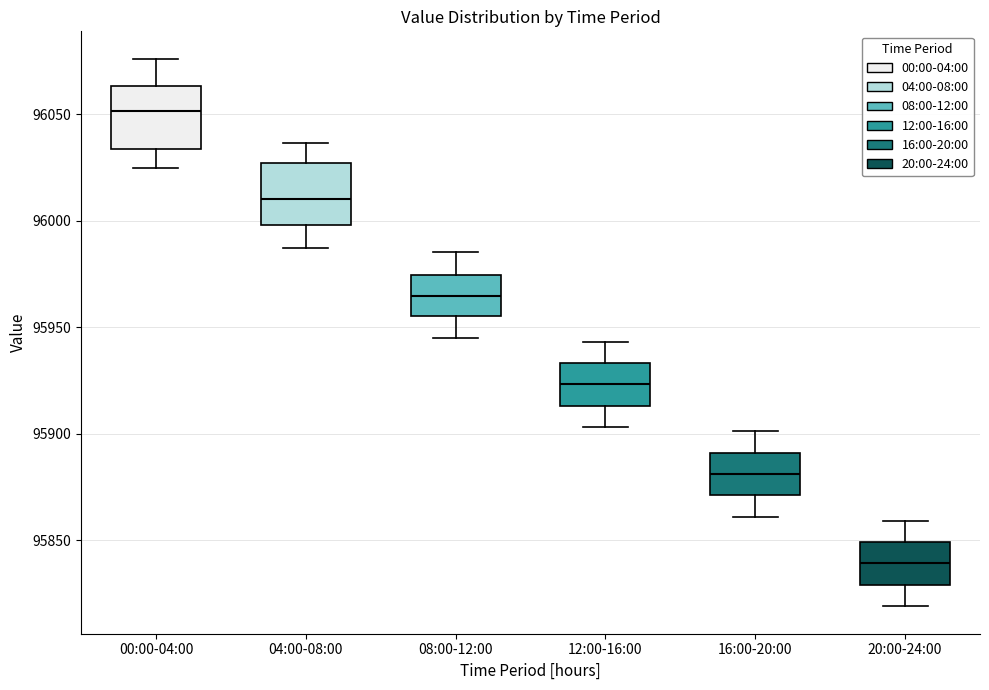

Where is the upper edge of the box for 04:00-08:00 on the y-axis? The values are not printed on the chart, so give them approximately, as read against the axis.

96025